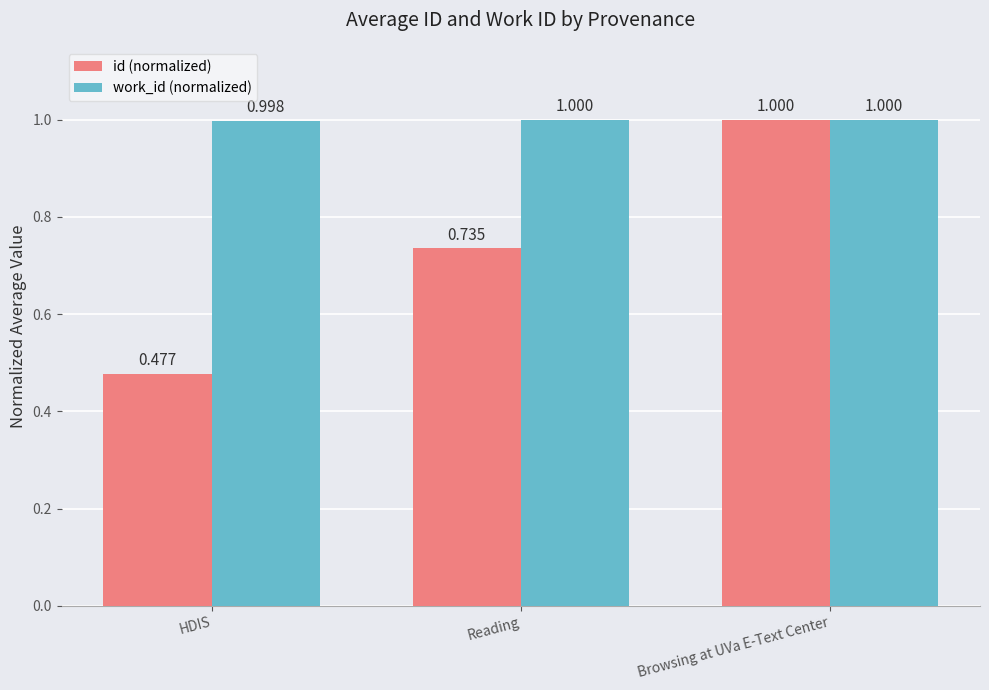

Between Reading and Browsing at UVa E-Text Center, which series saw the biggest shift?

id (normalized)